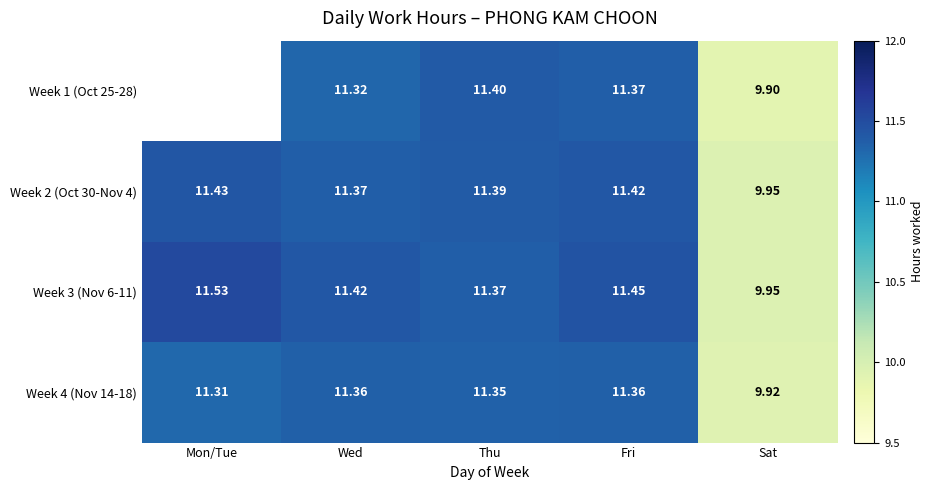

Where does the Week 4 (Nov 14-18) series first go above 11?

Mon/Tue